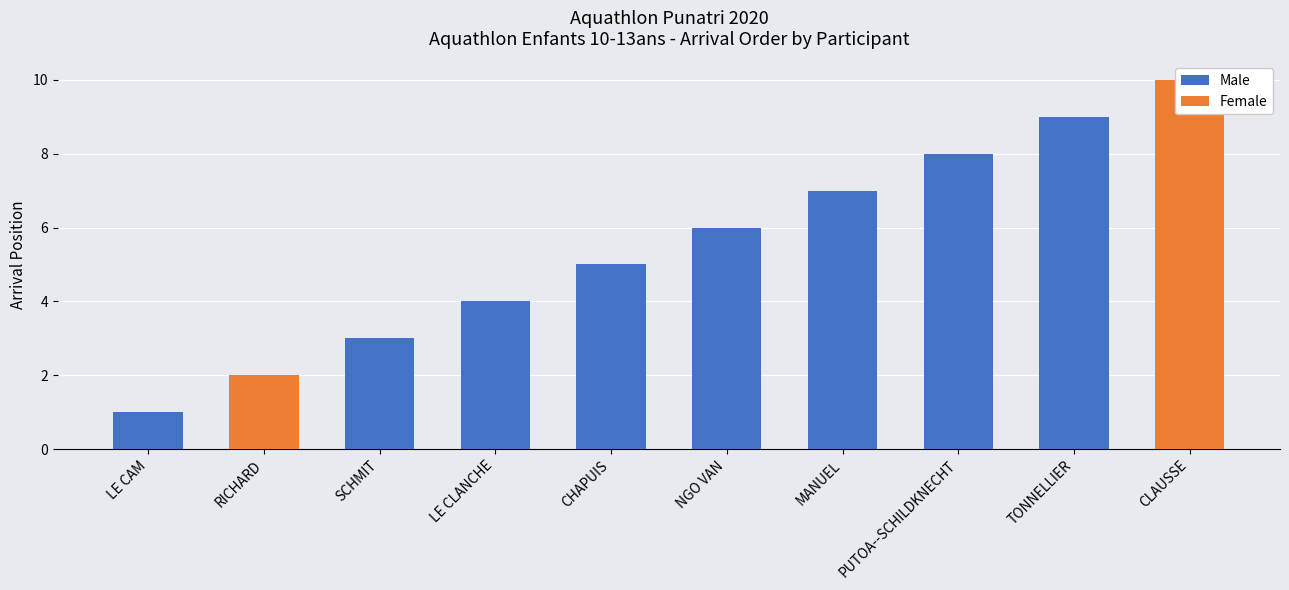

What is the label of the 6th bar from the right?

CHAPUIS